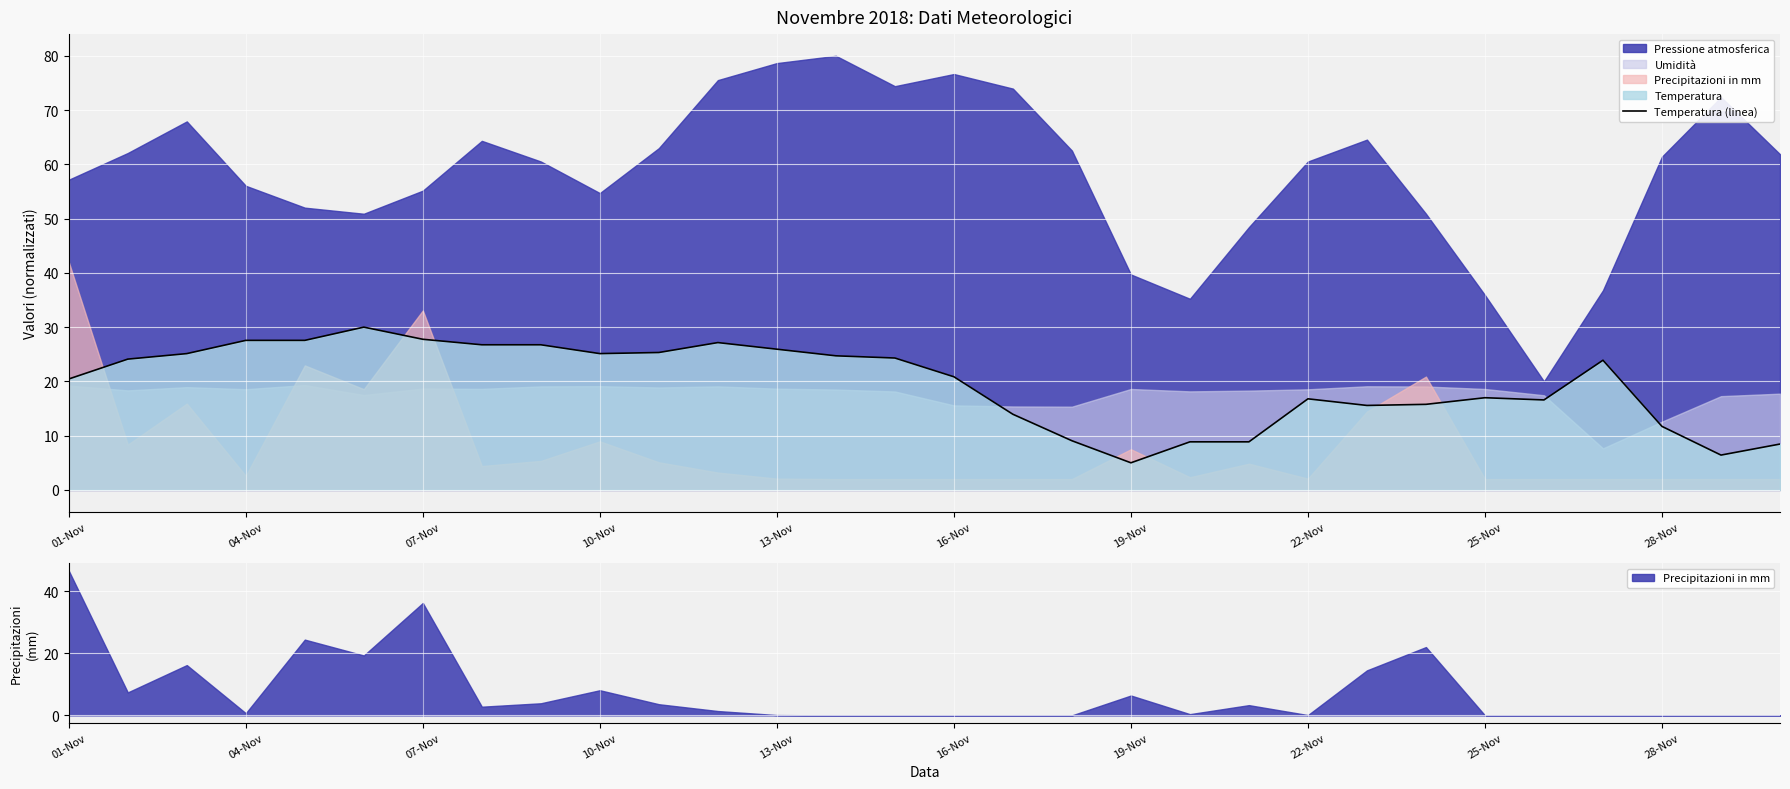

Is it true that Temperatura (linea) equals 16.8 at 22-Nov?

True